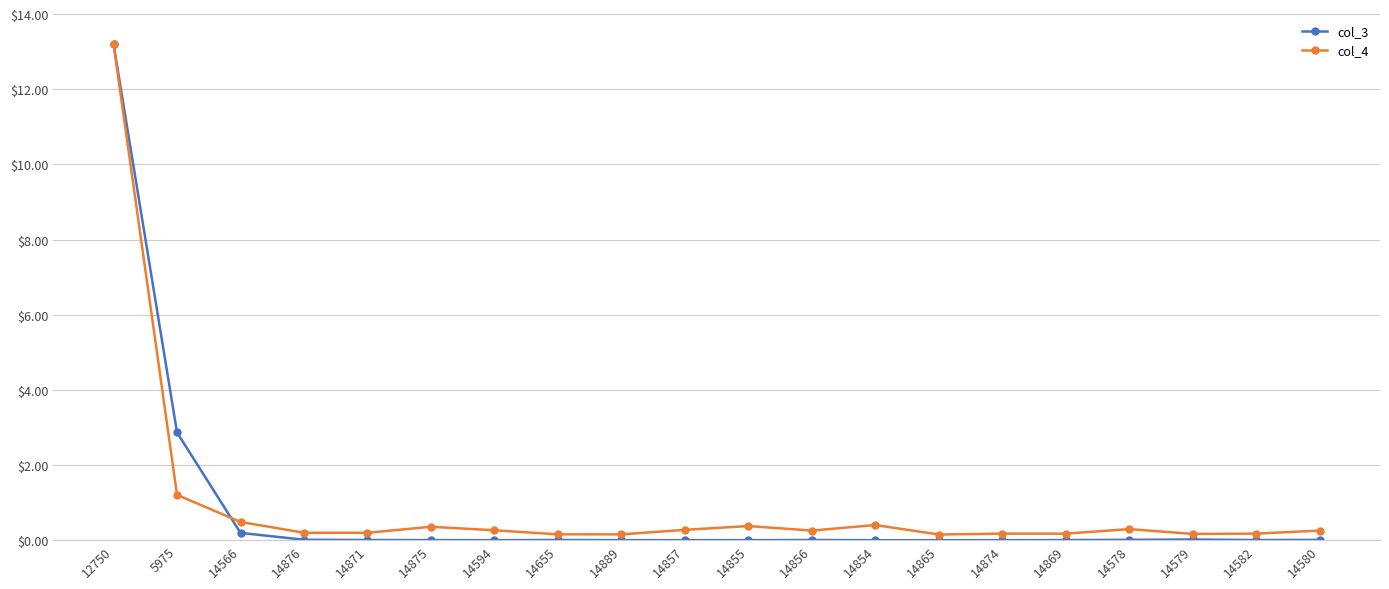

Does the chart have visible grid lines?

Yes